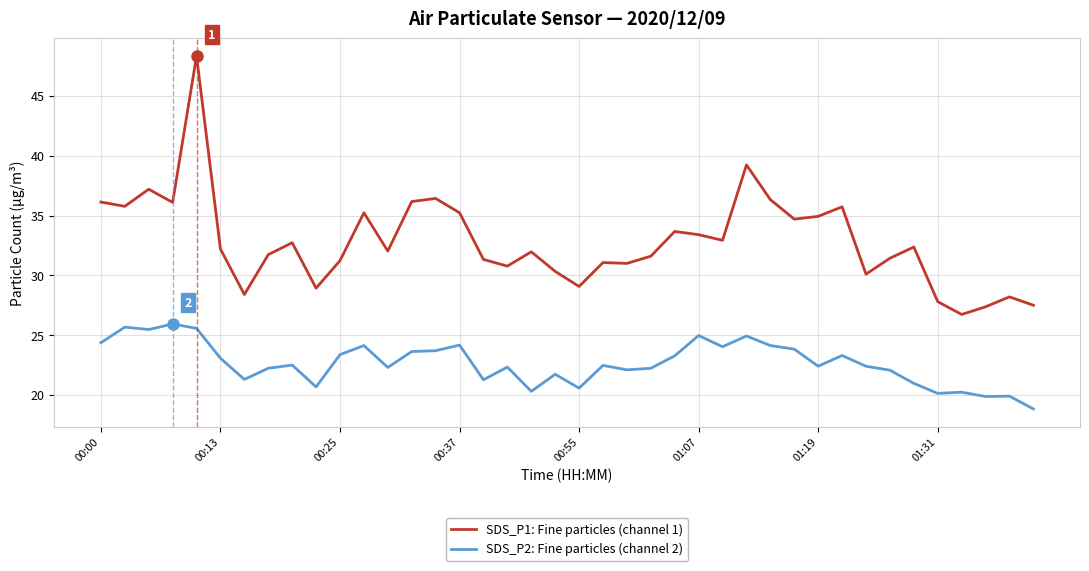

What is the minimum value for SDS_P2: Fine particles (channel 2)?

18.8